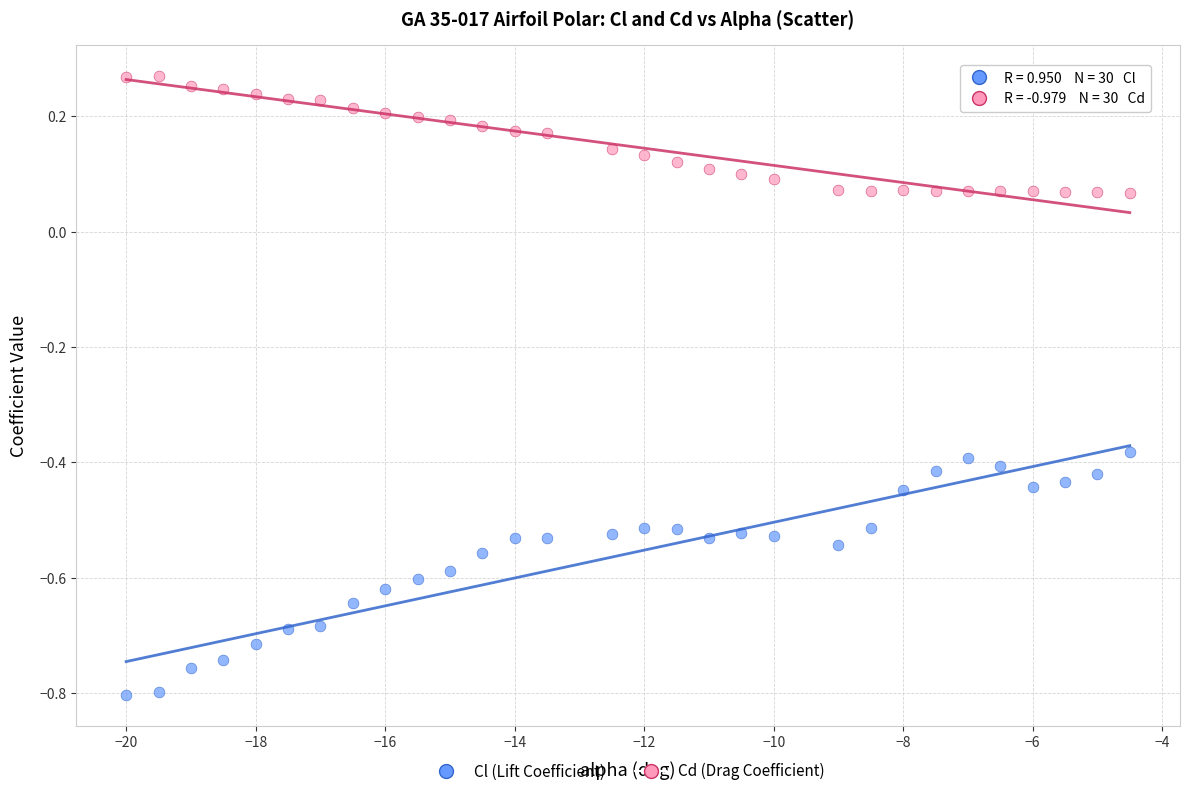

What are all the series names shown in the legend?

Cl (Lift Coefficient), Cd (Drag Coefficient)